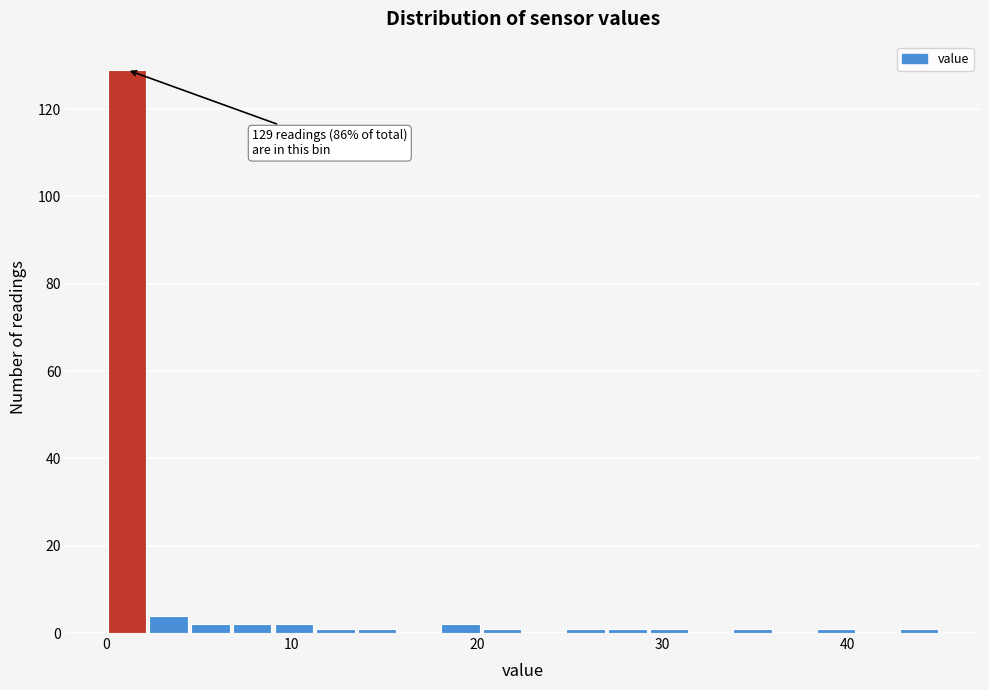

Around what value on the x-axis is the tallest bar? Give the approximate position of its centre, as read against the axis.

1